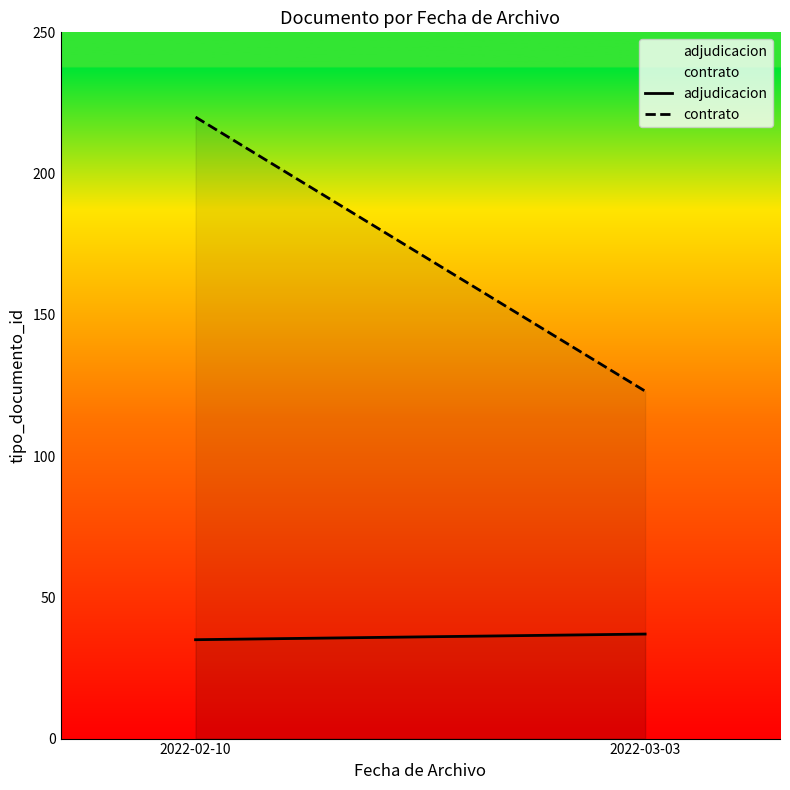

Does the chart have visible grid lines?

No